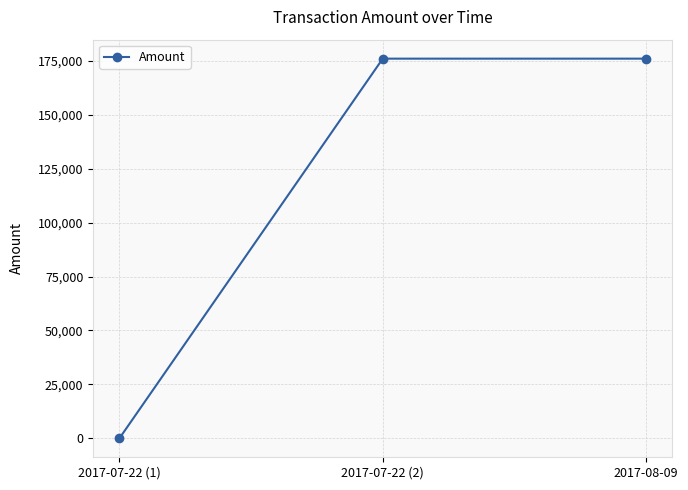

What position from the left is 2017-08-09?

3